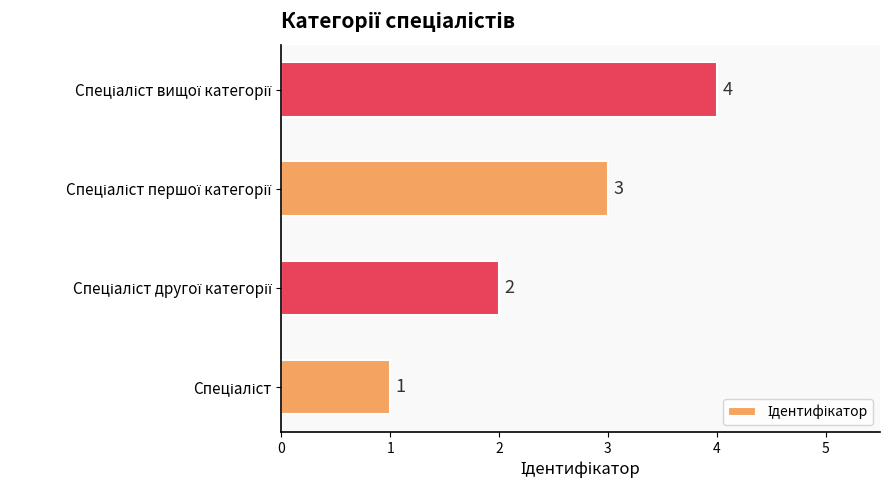

What is the difference between the maximum and minimum values?

3